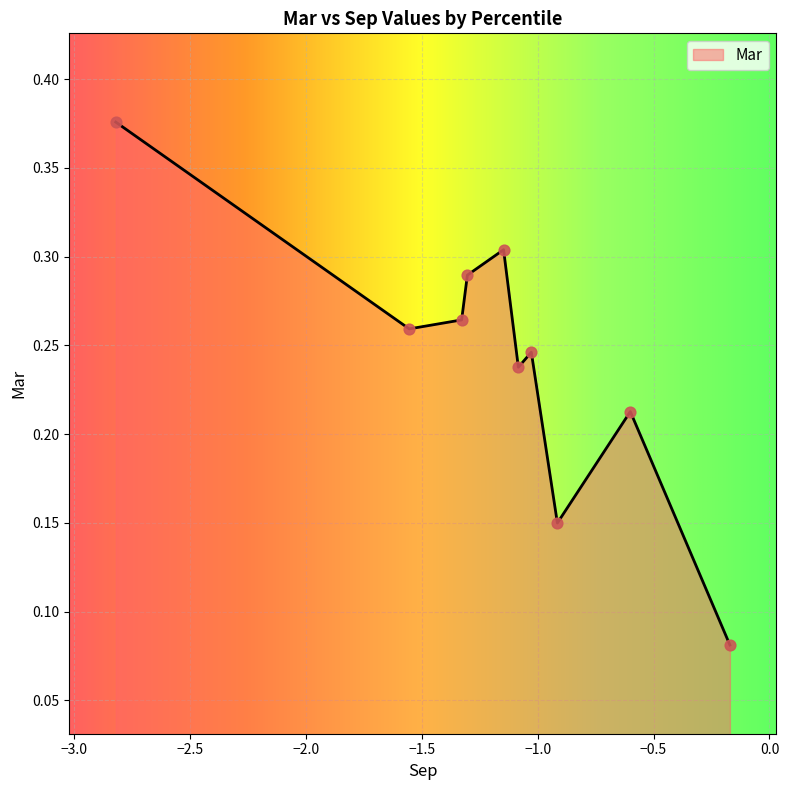

What is the change in value from pct05 to pct95?

-0.3